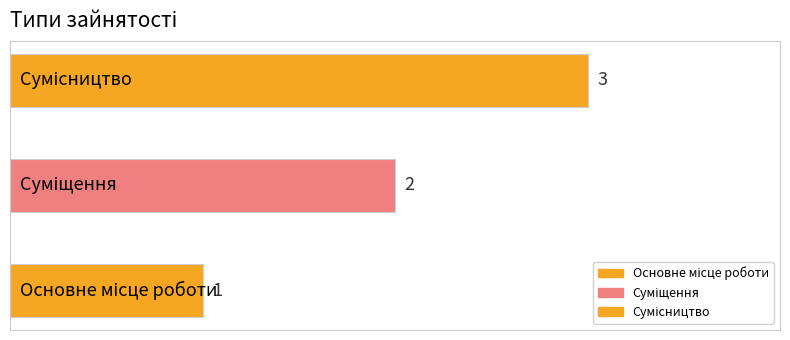

Rank the categories by value from lowest to highest.

Основне місце роботи, Суміщення, Сумісництво